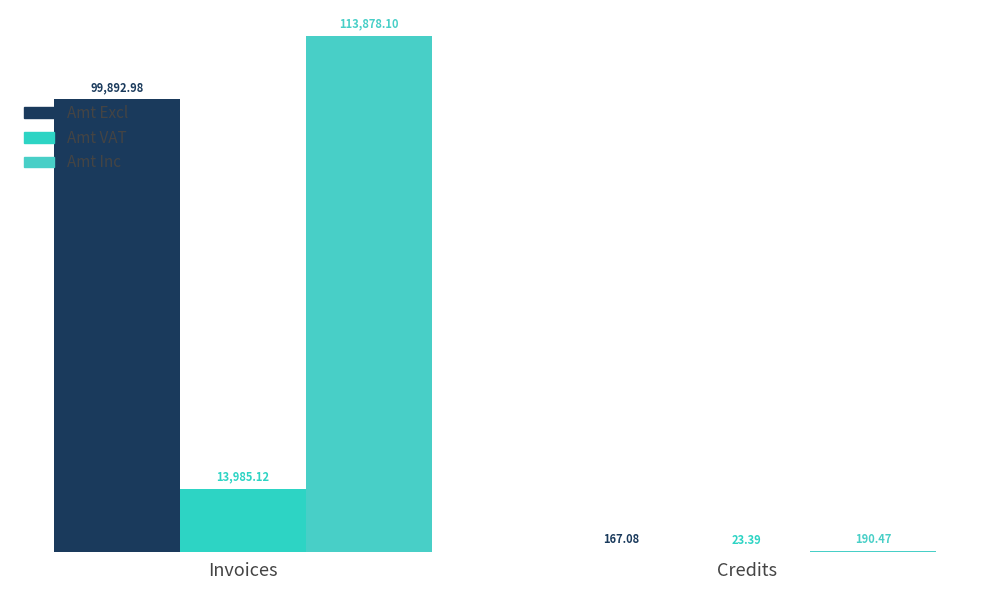

What is the label of the 2nd bar from the left?

Credits